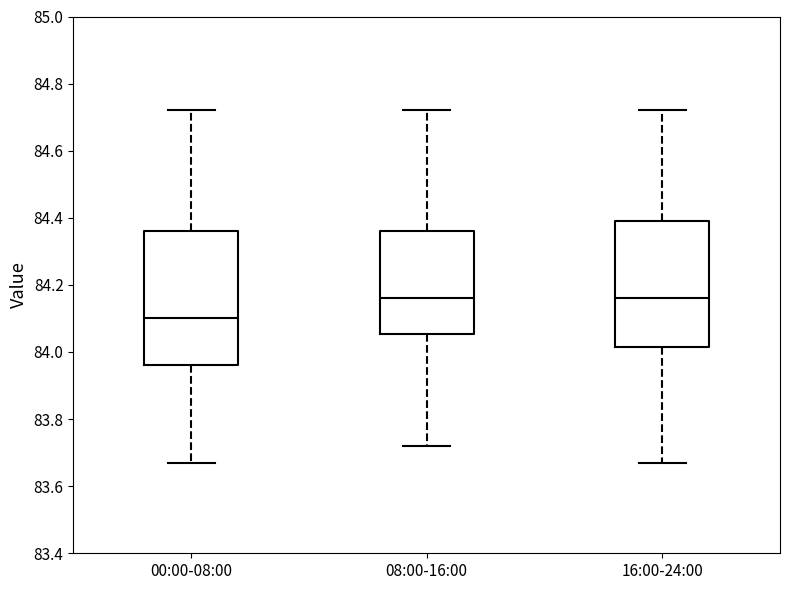

Comparing the boxes themselves (not the whiskers), which one is the tallest?

00:00-08:00